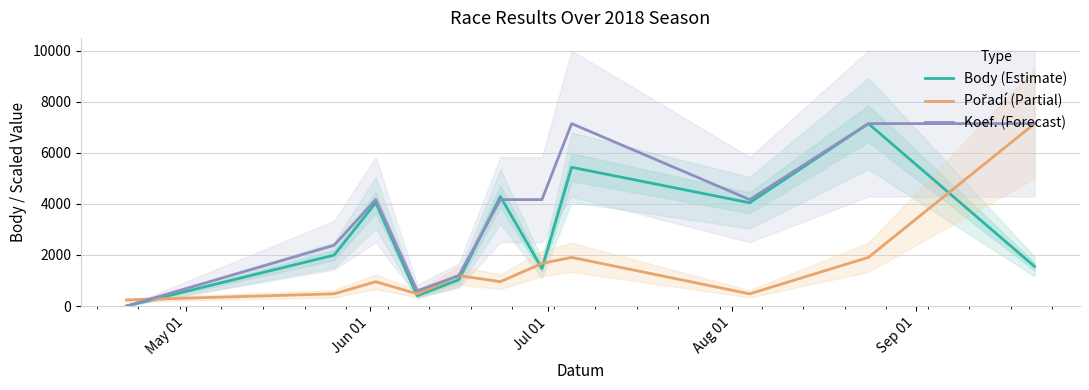

Reading left to right, list all the values displayed in this chart.

Body (Estimate): 0.0	1996.0	4047.0	402.0	1032.0	4290.0	1471.0	5438.0	4047.0	7150.0	1548.0
Pořadí (Partial): 238.3	476.7	953.3	476.7	1191.7	953.3	1668.3	1906.7	476.7	1906.7	7150.0
Koef. (Forecast): 0.0	2383.3	4170.8	595.8	1191.7	4170.8	4170.8	7150.0	4170.8	7150.0	7150.0